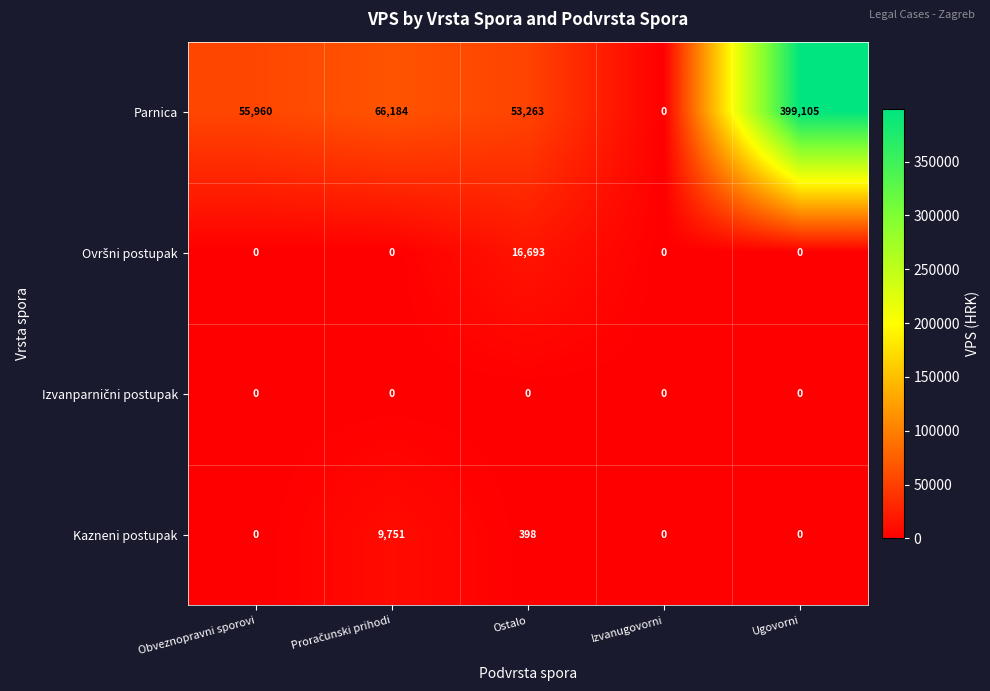

What is the maximum value shown in the chart?

399105